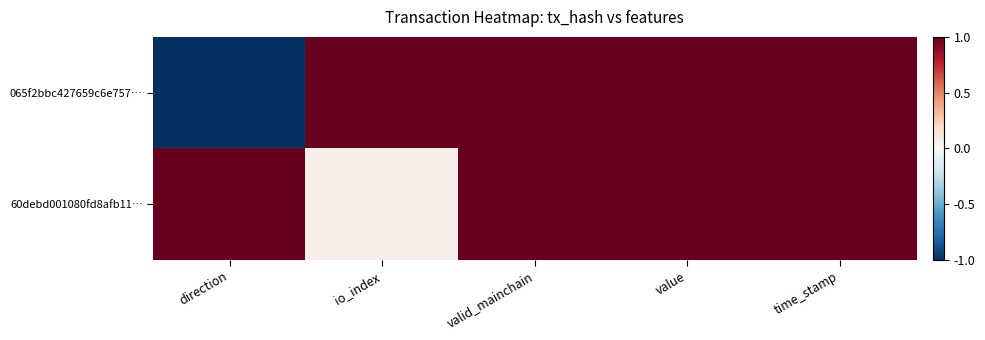

Which series has the widest spread of values?

065f2bbc427659c6e757…